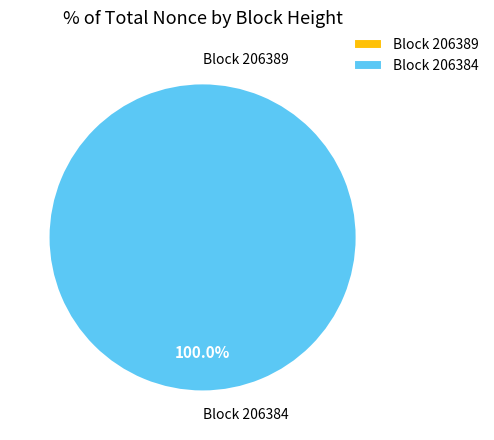

How much of the chart is everything except 206389?

100.0%